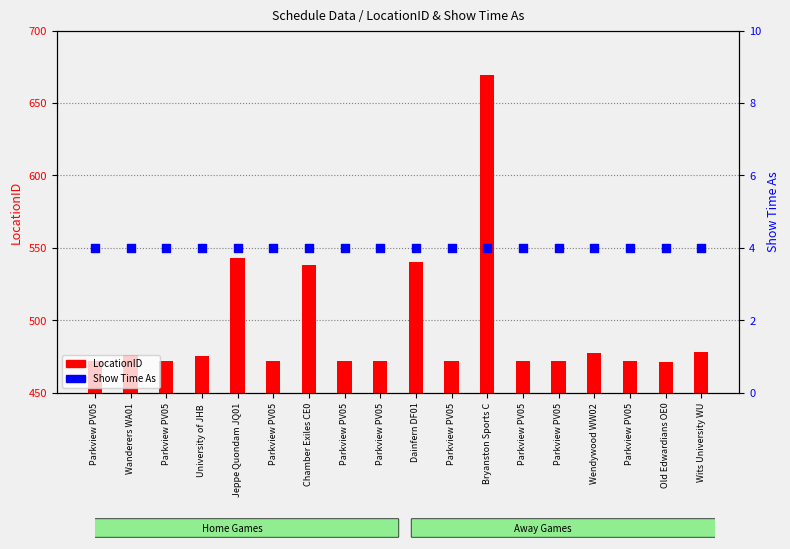

What is the total value across all series at Old Edwardians OE0?

475